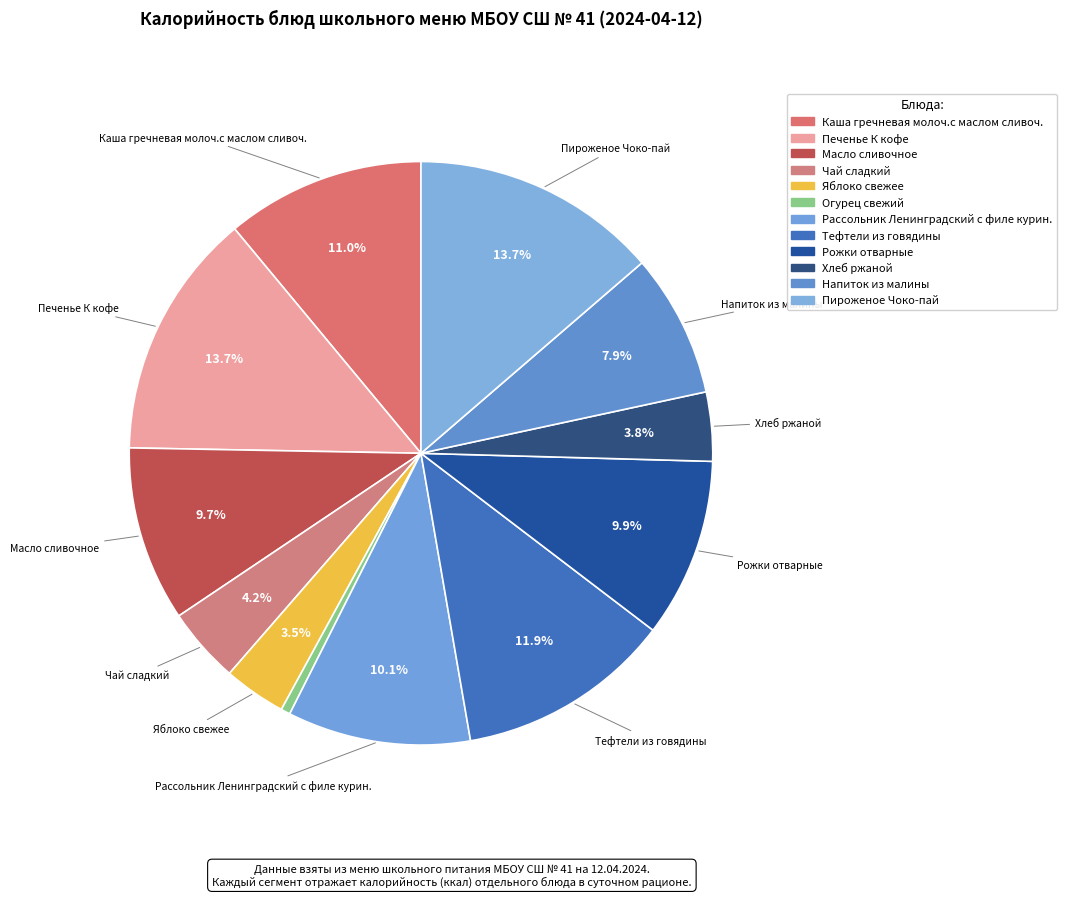

To the nearest percent, what is the difference between the largest and smallest slice percentages?

13%